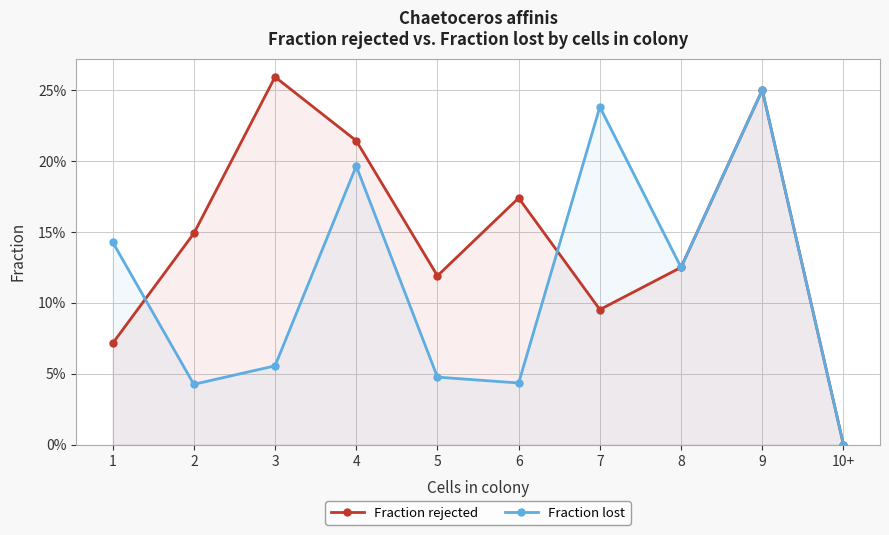

Reading left to right, extract all data points from this chart.

Fraction rejected: 0.1	0.1	0.3	0.2	0.1	0.2	0.1	0.1	0.2	0.0
Fraction lost: 0.1	0.0	0.1	0.2	0.0	0.0	0.2	0.1	0.2	0.0